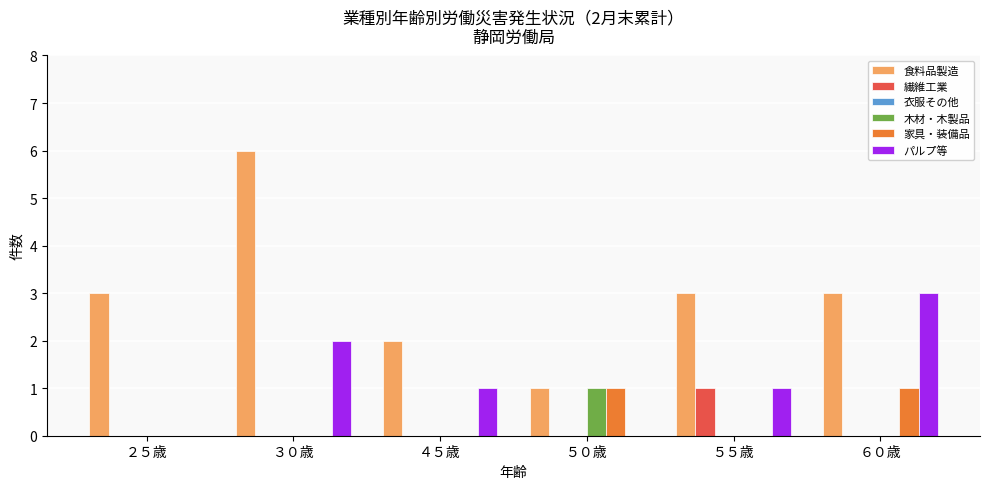

What is the highest value of the パルプ等 series?

3